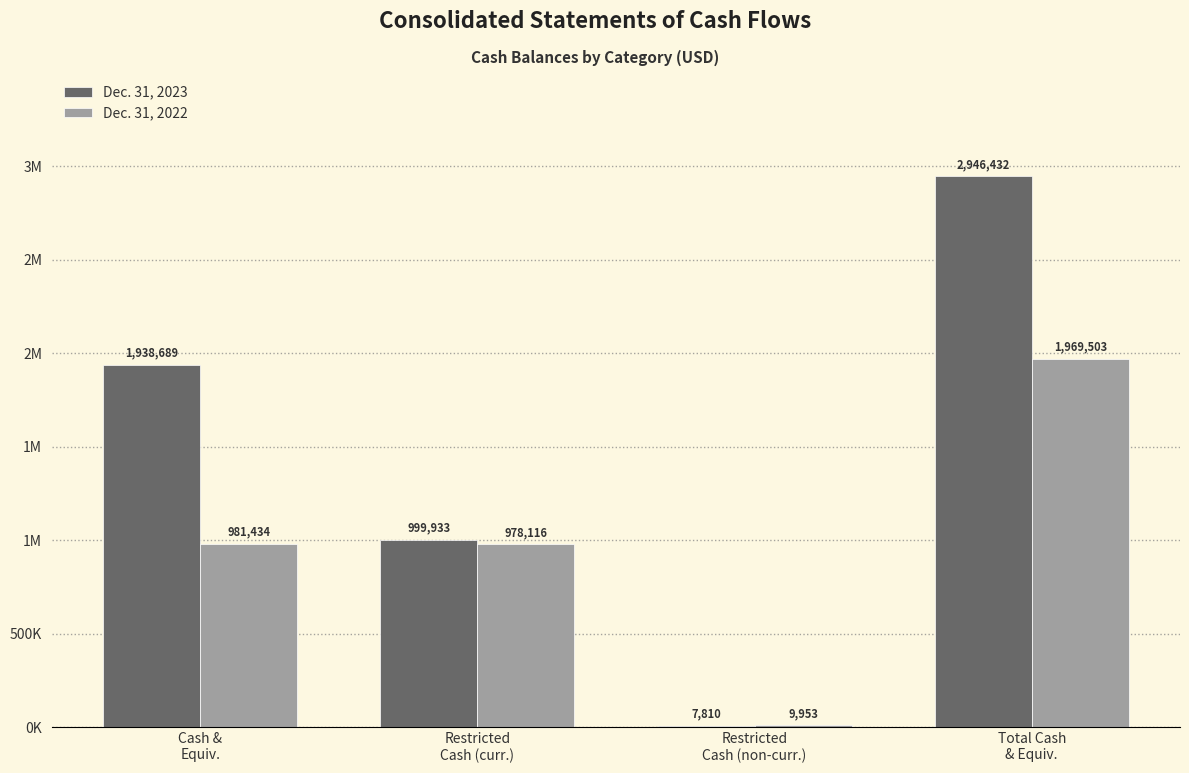

Are the bars horizontal?

No